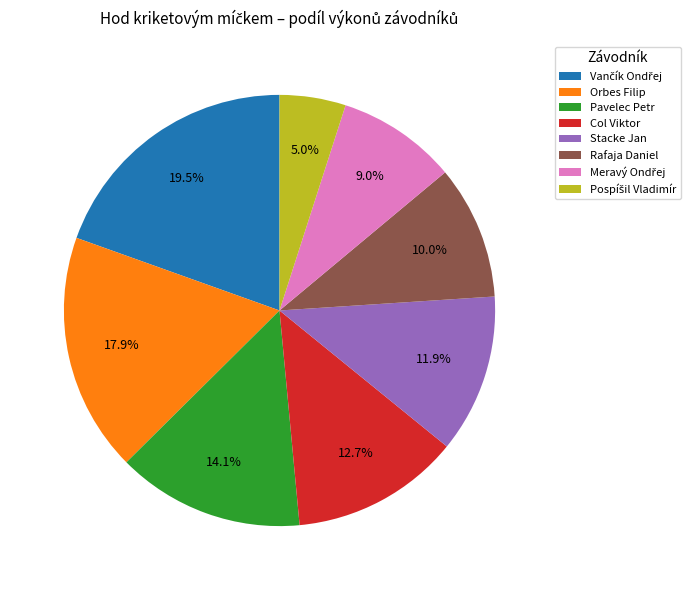

What is the ratio of the value at Stacke Jan to the value at Orbes Filip?

0.7